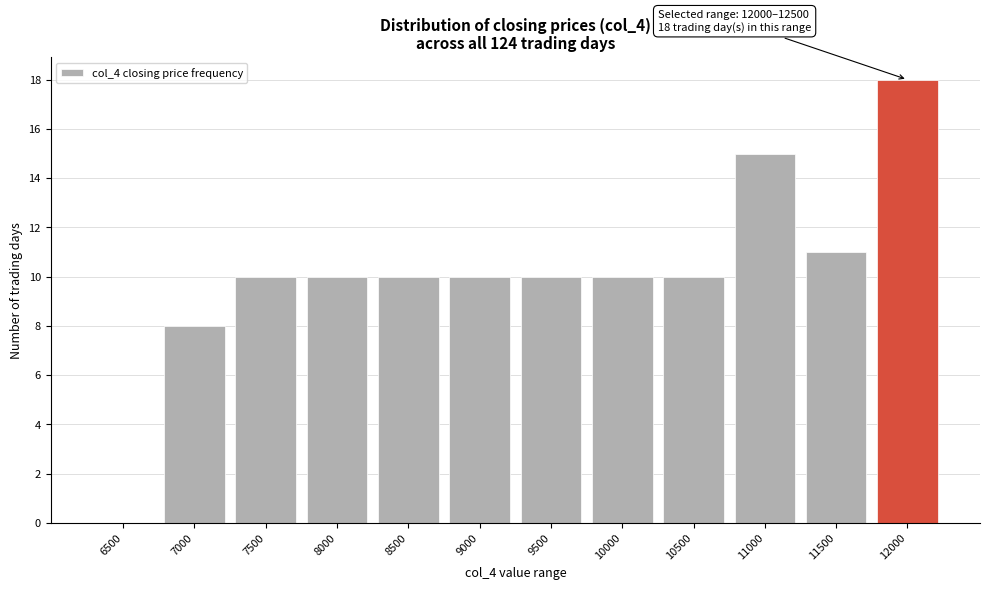

Reading left to right, list all the values displayed in this chart.

6500=0	7000=8	7500=10	8000=10	8500=10	9000=10	9500=10	10000=10	10500=10	11000=15	11500=11	12000=18